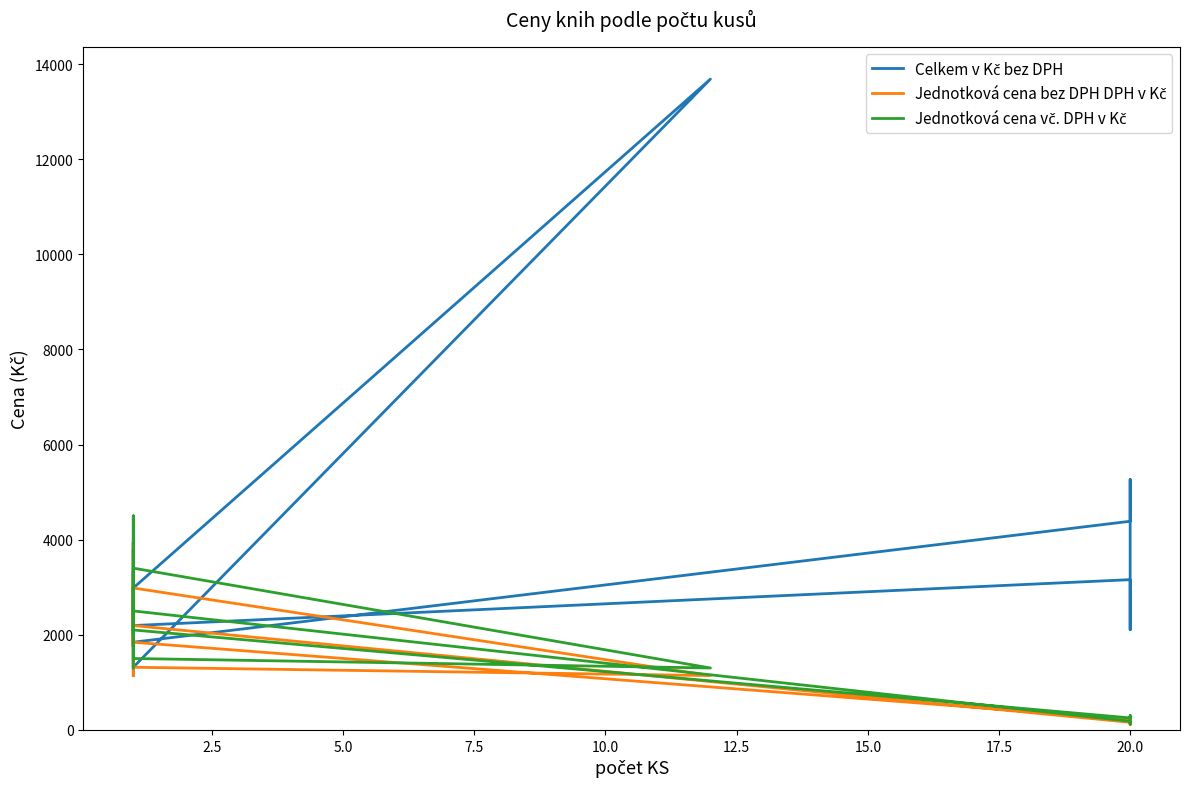

True or false: Jednotková cena bez DPH DPH v Kč and Jednotková cena vč. DPH v Kč intersect in this chart.

False